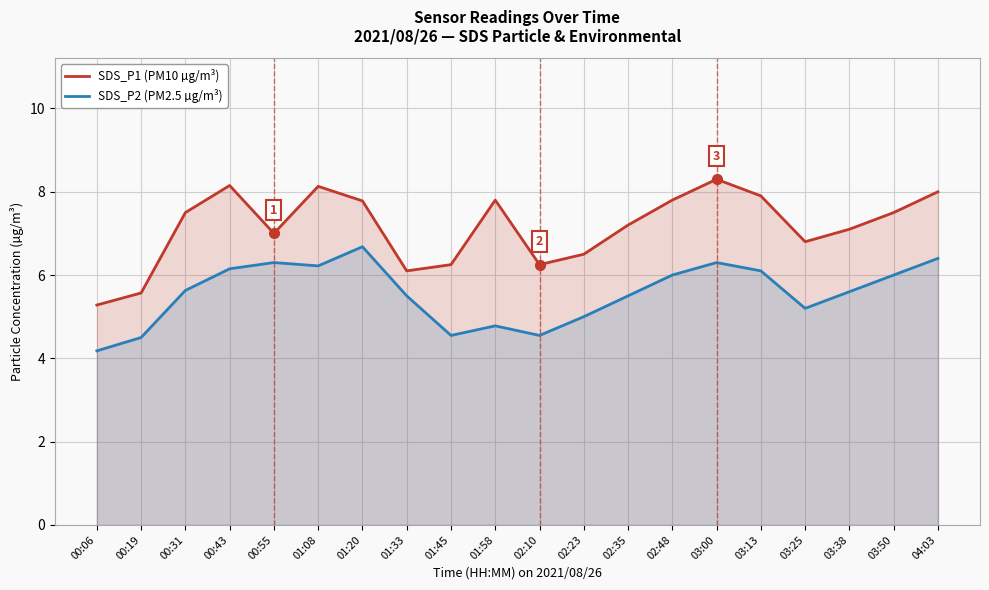

What is the label of the 12th point from the left?

02:23